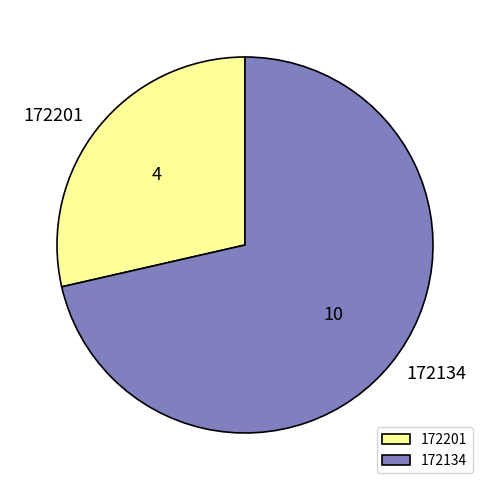

How many segments does this pie chart have?

2